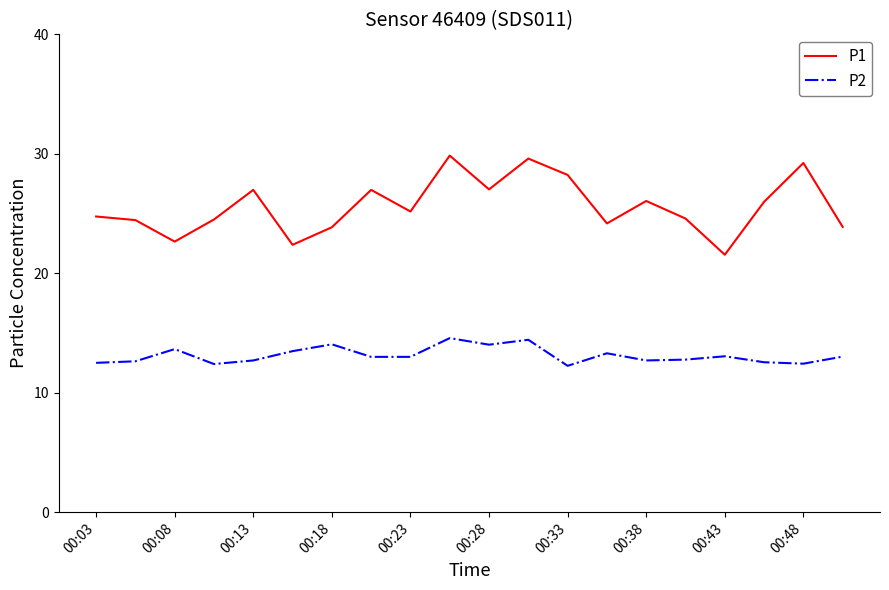

What is the lowest value of the P1 series?

21.6